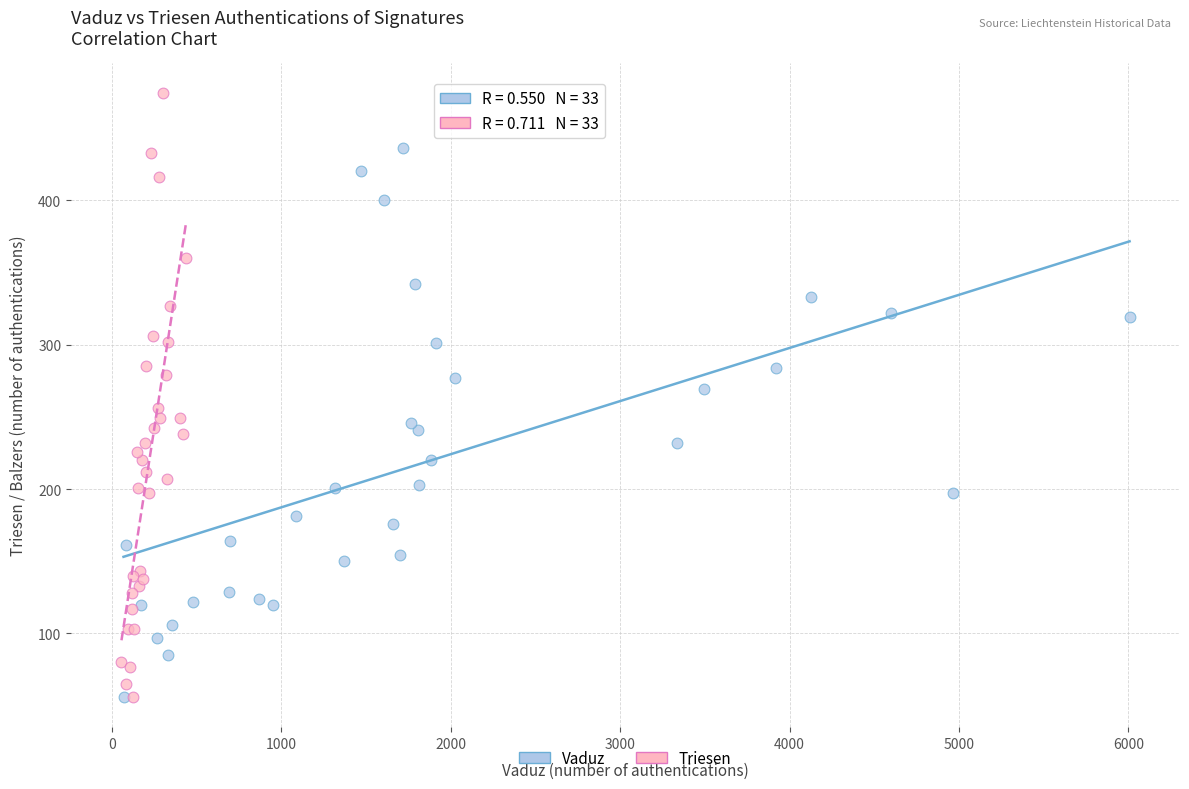

Which series has the widest spread of Y values?

Triesen